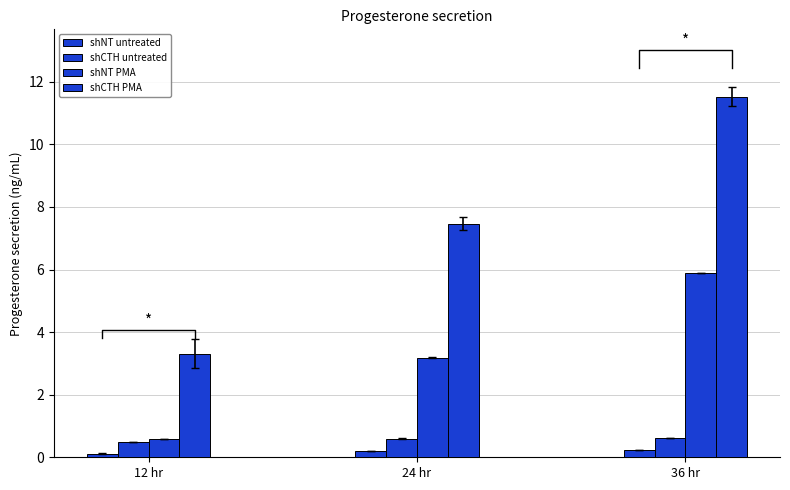

The shNT untreated series shows 0.3 at 24 hr. True or false?

False